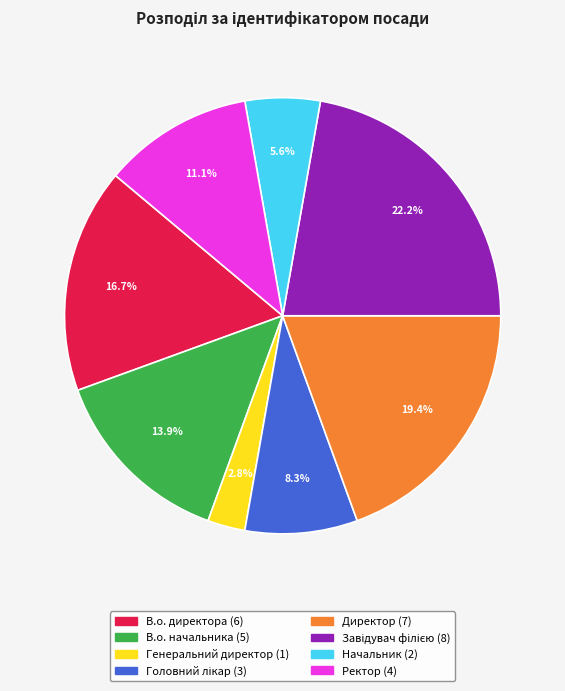

How many segments does this pie chart have?

8